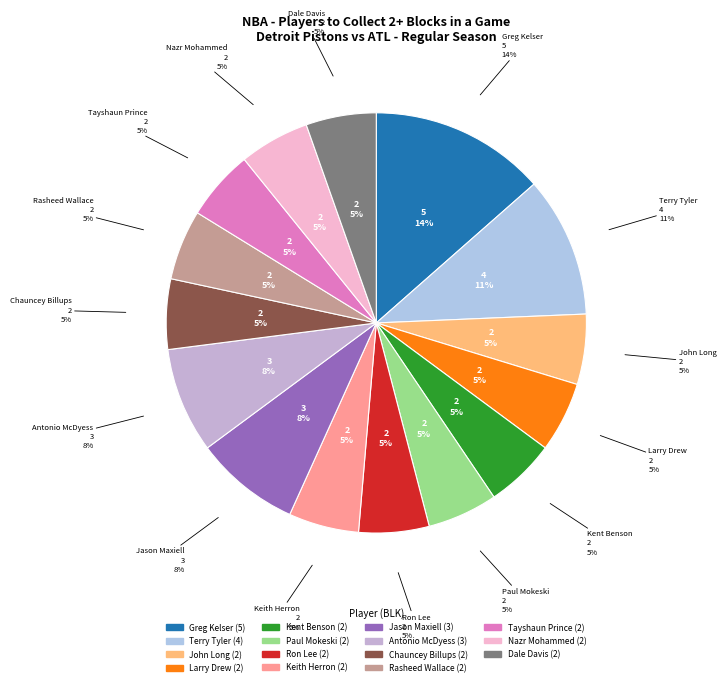

Which slice is the largest?

Greg Kelser